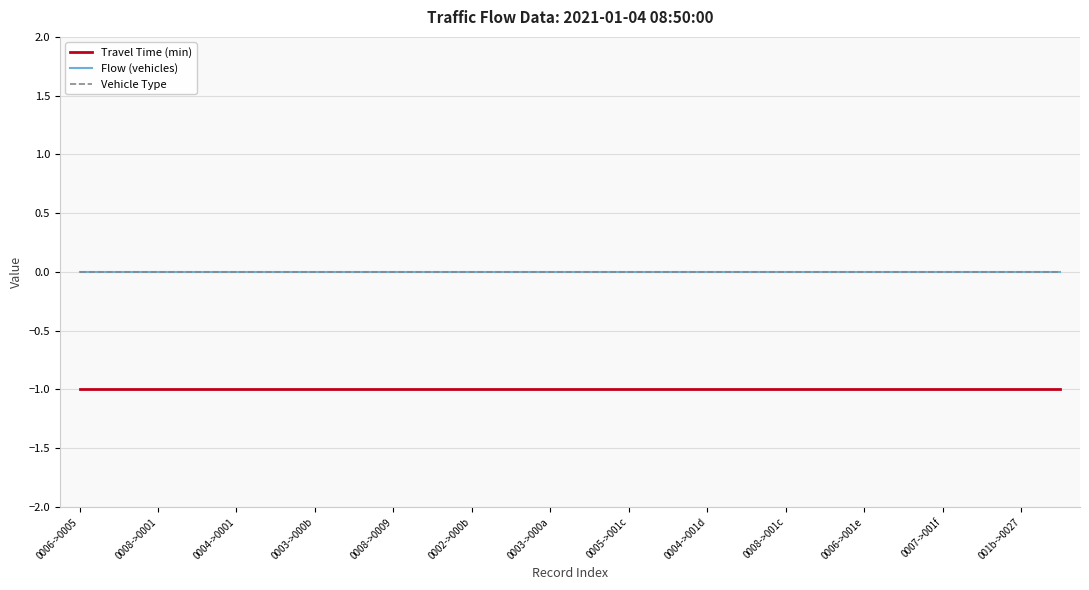

Reading right to left, transcribe all the data shown in this chart.

Travel Time (min): -1	-1	-1	-1	-1	-1	-1	-1	-1	-1	-1	-1	-1	-1	-1	-1	-1	-1	-1	-1	-1	-1	-1	-1	-1	-1
Flow (vehicles): 0	0	0	0	0	0	0	0	0	0	0	0	0	0	0	0	0	0	0	0	0	0	0	0	0	0
Vehicle Type: 0	0	0	0	0	0	0	0	0	0	0	0	0	0	0	0	0	0	0	0	0	0	0	0	0	0